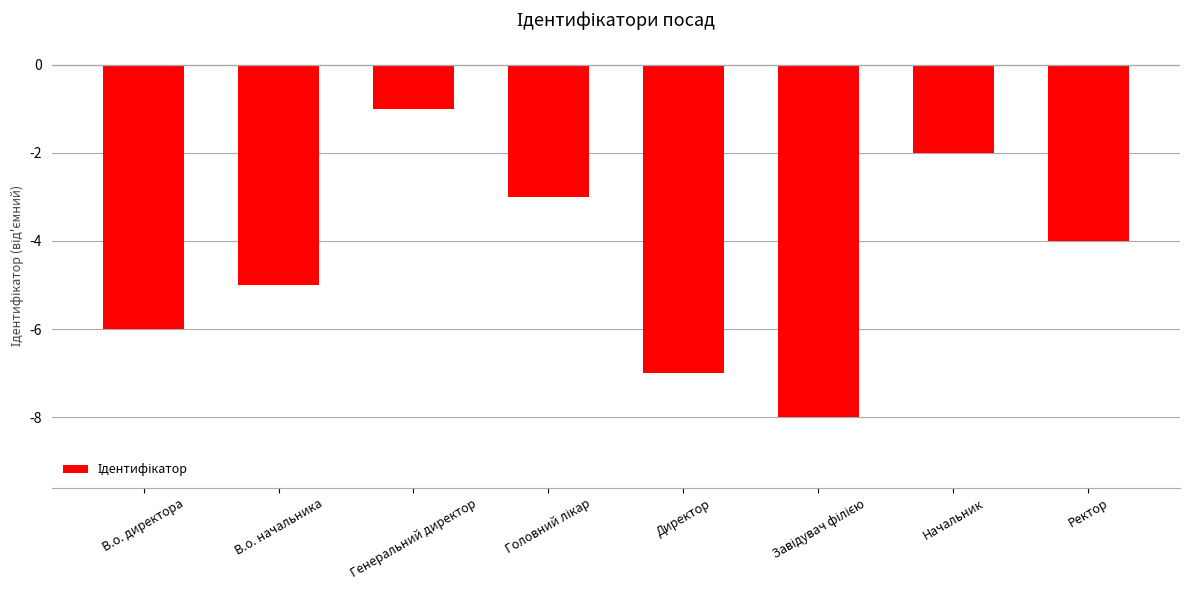

Reading left to right, extract all data points from this chart.

-6	-5	-1	-3	-7	-8	-2	-4